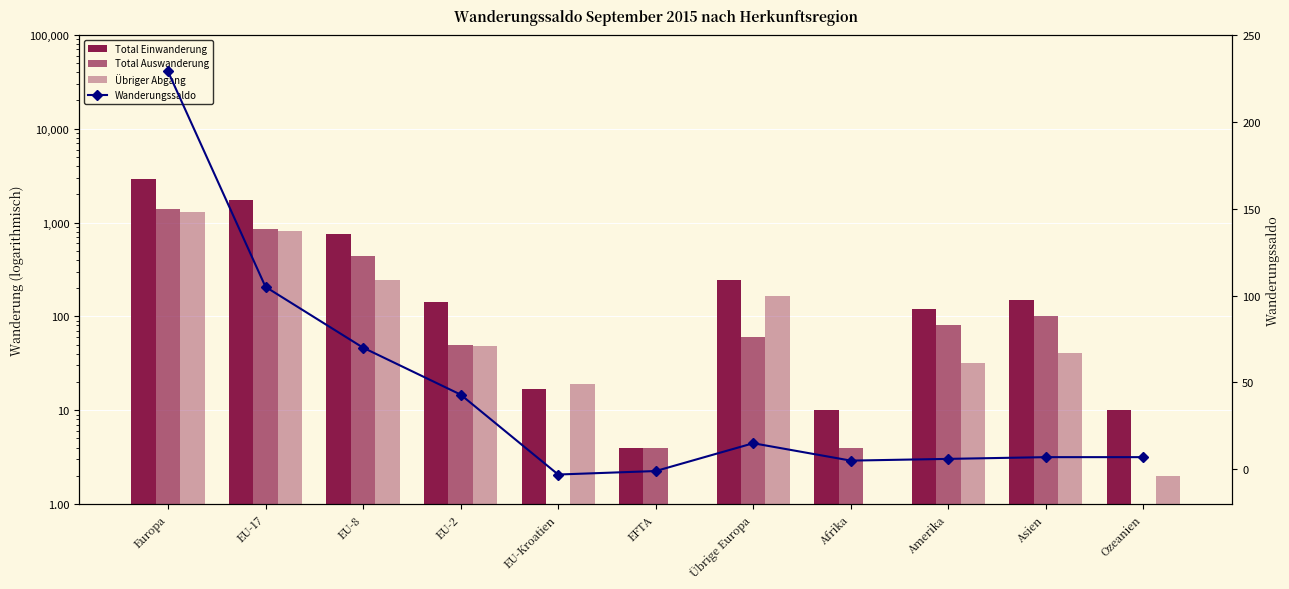

What is the difference between the maximum and minimum values in the Übriger Abgang series?

1284